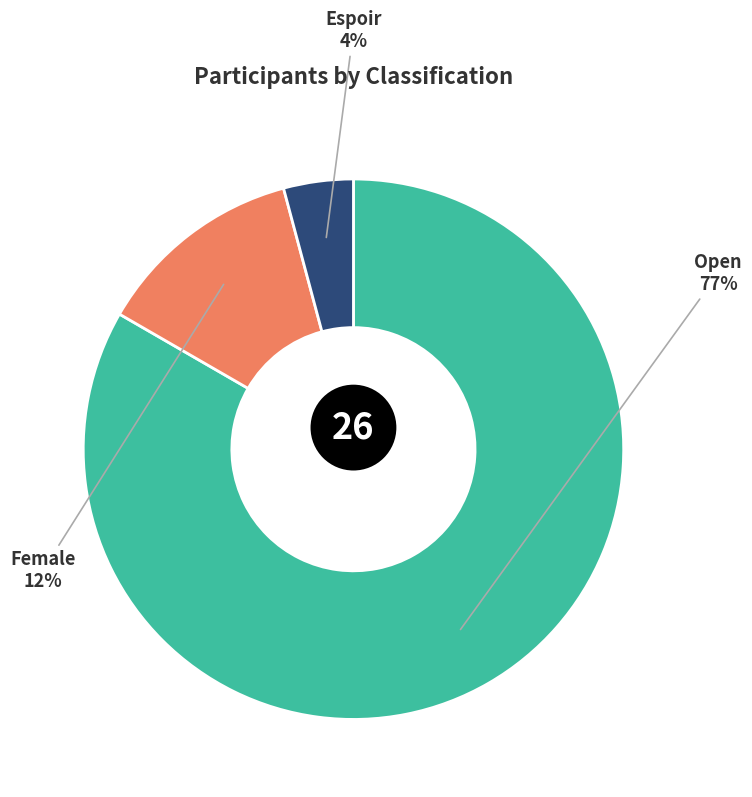

How many slices are in this pie chart?

3